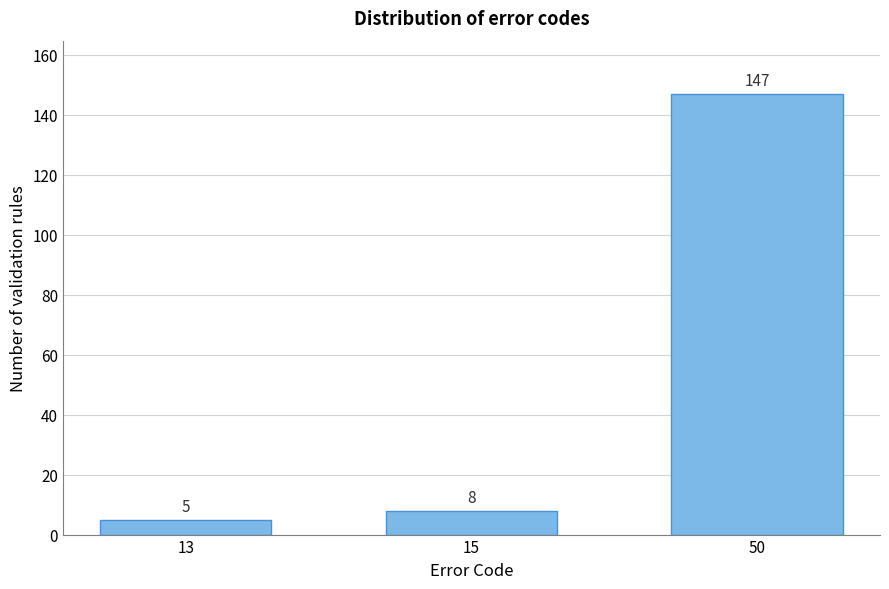

Reading left to right, list all the values displayed in this chart.

5	8	147